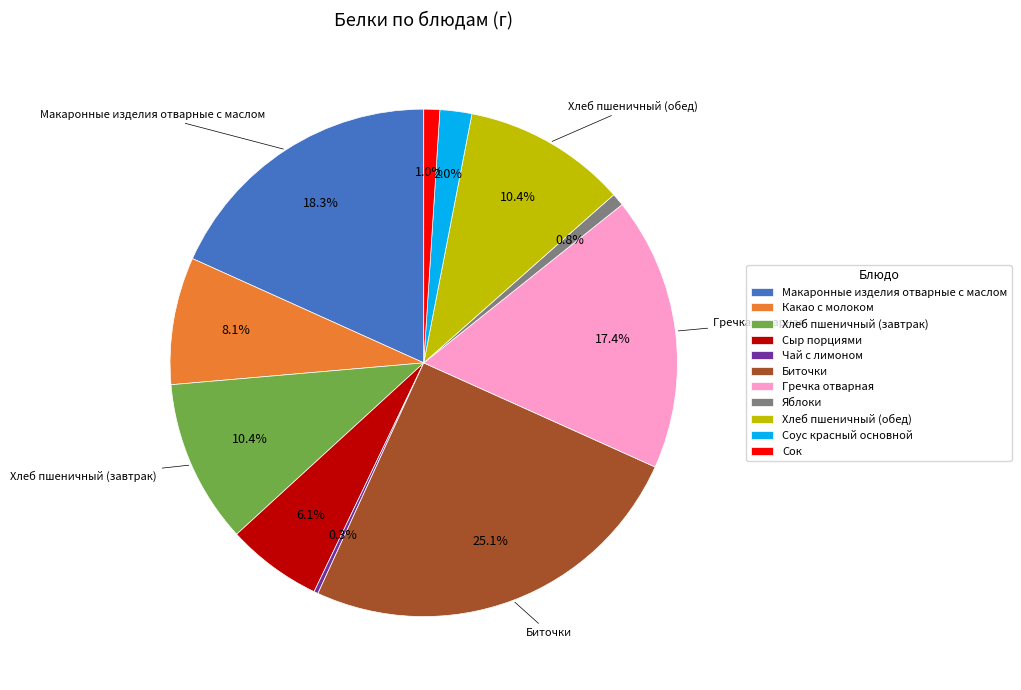

To the nearest percent, what is the average slice percentage?

9%